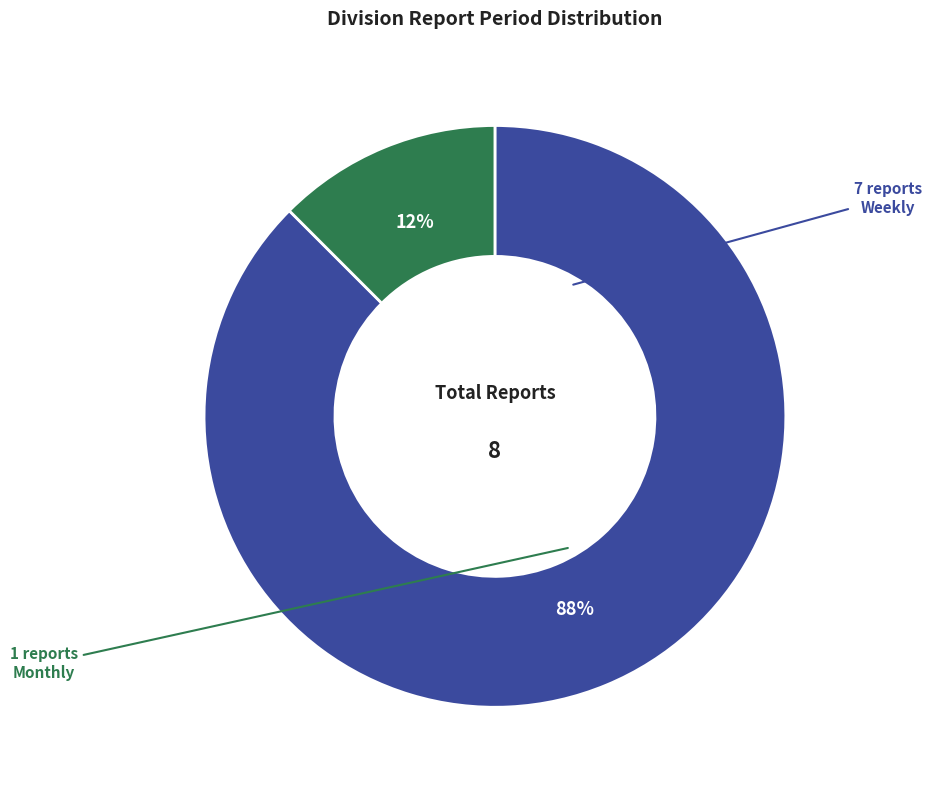

What is the smallest slice in the pie chart?

Monthly